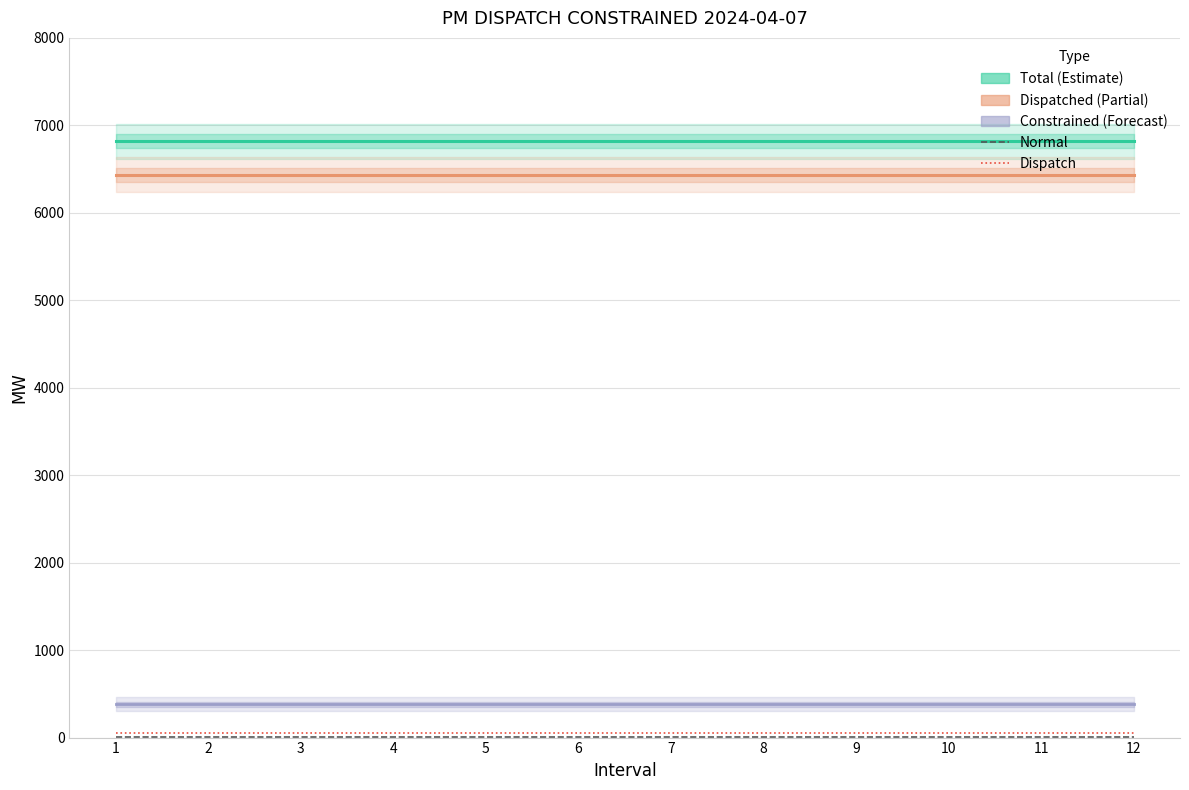

True or false: Dispatch and Normal intersect in this chart.

False